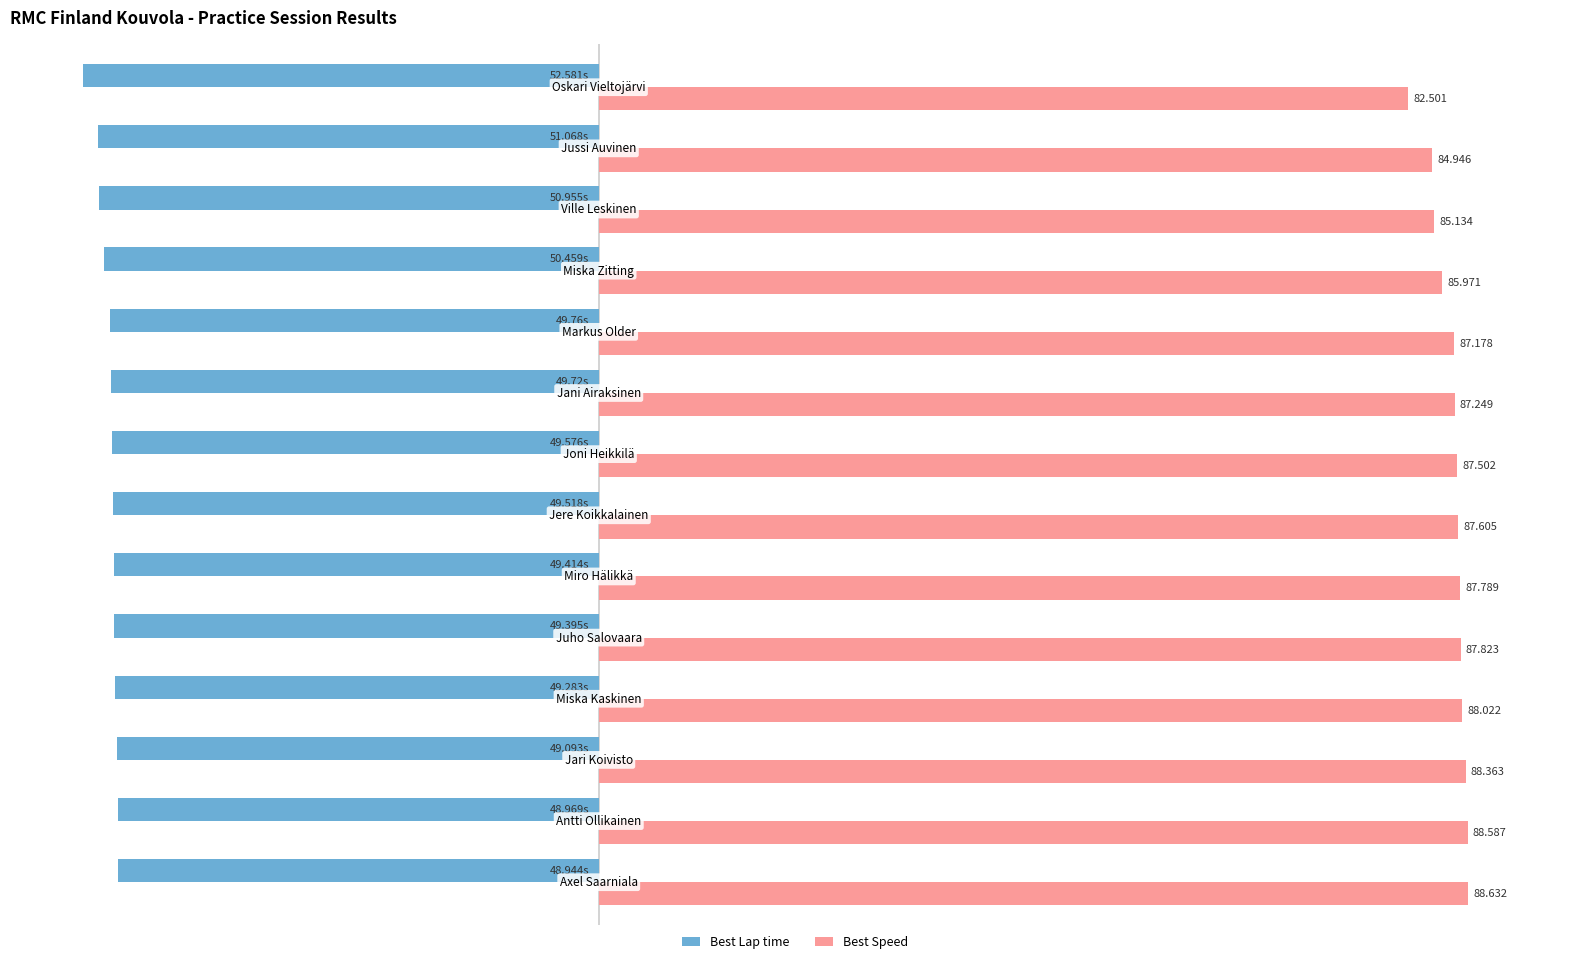

Rank the series by their average value, from lowest to highest.

Best Lap time, Best Speed